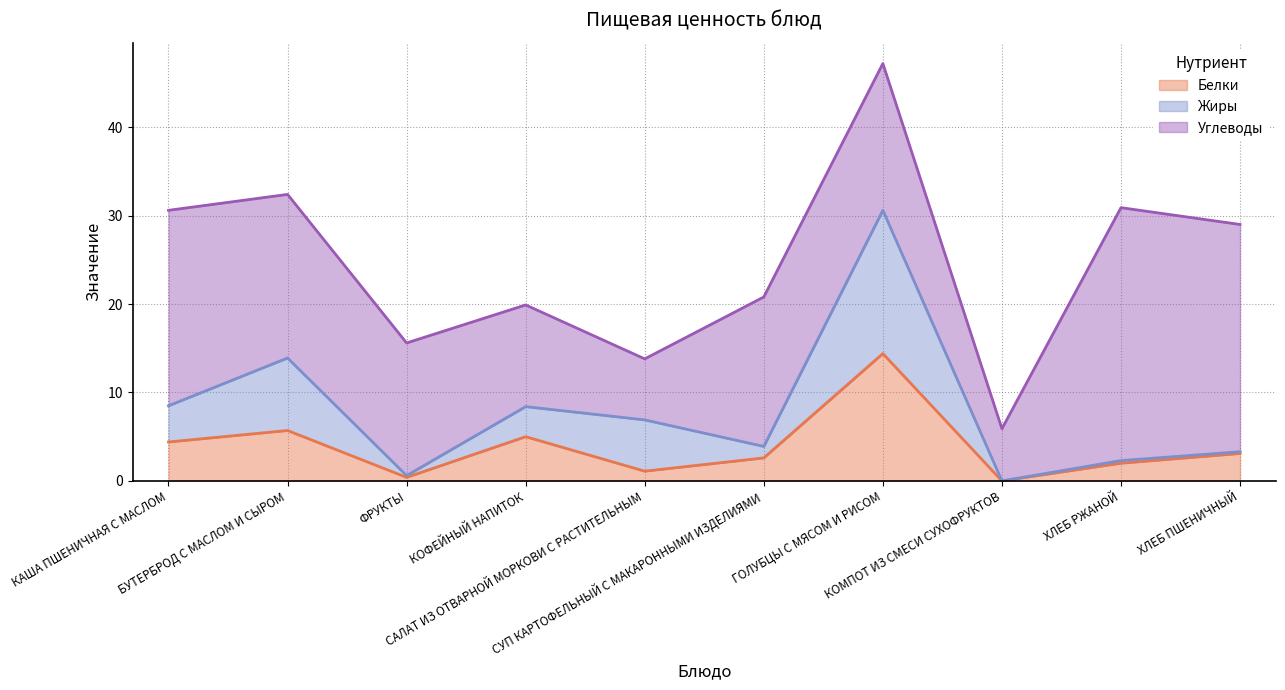

At which label does Жиры first exceed 3?

КАША ПШЕНИЧНАЯ С МАСЛОМ